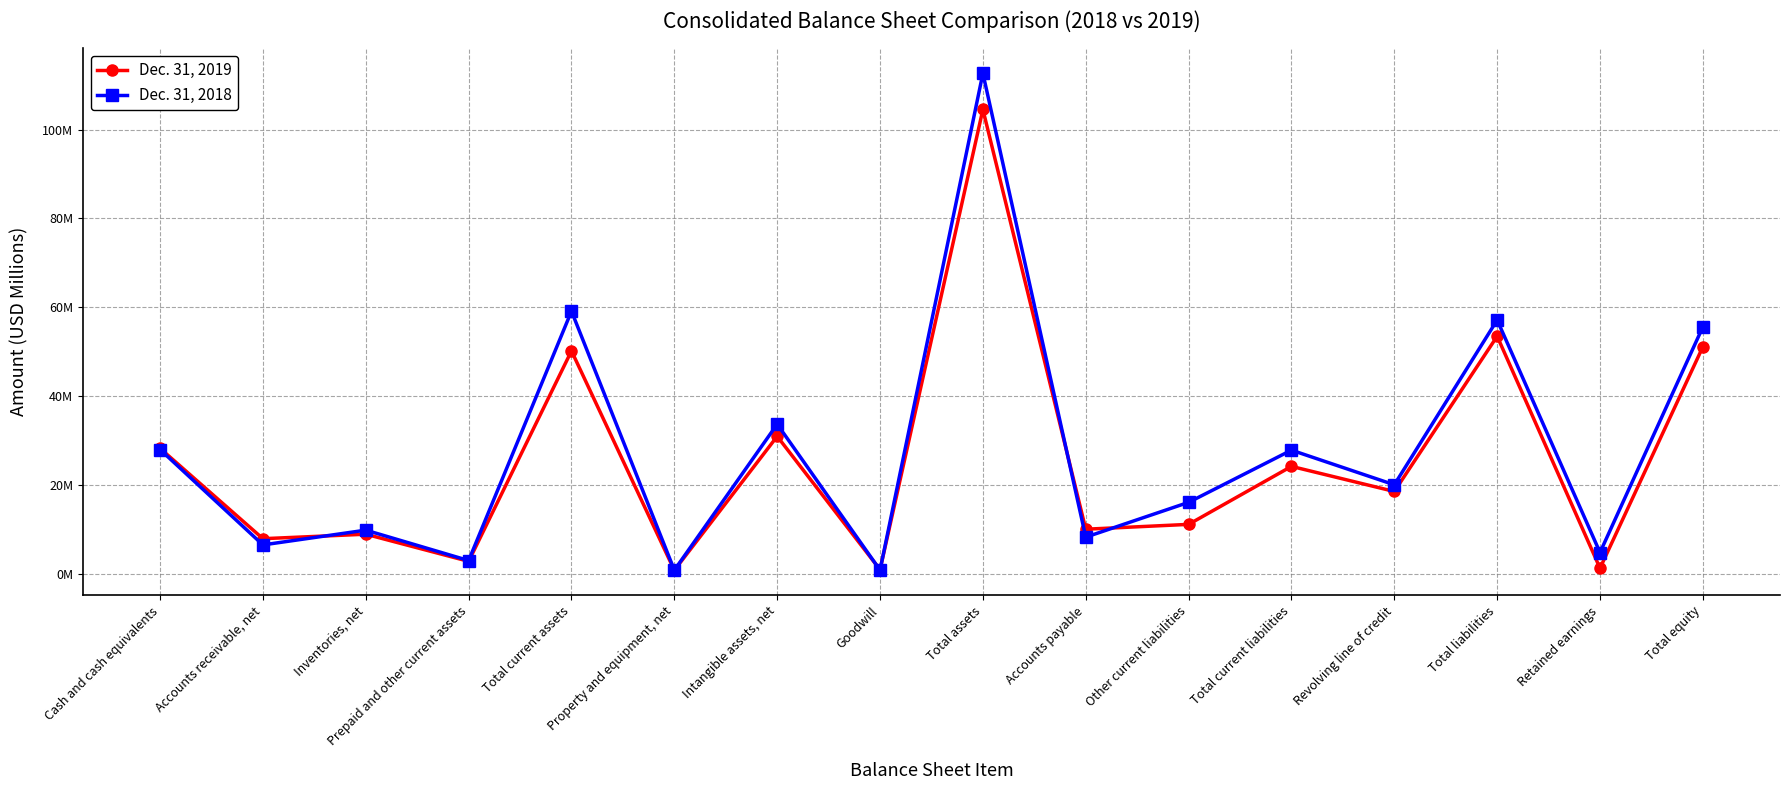

What are all the series names shown in the legend?

Dec. 31, 2019, Dec. 31, 2018